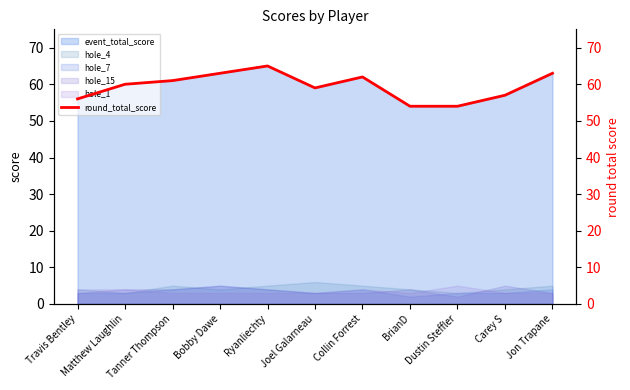

What is the value of the 6th point from the left?

59